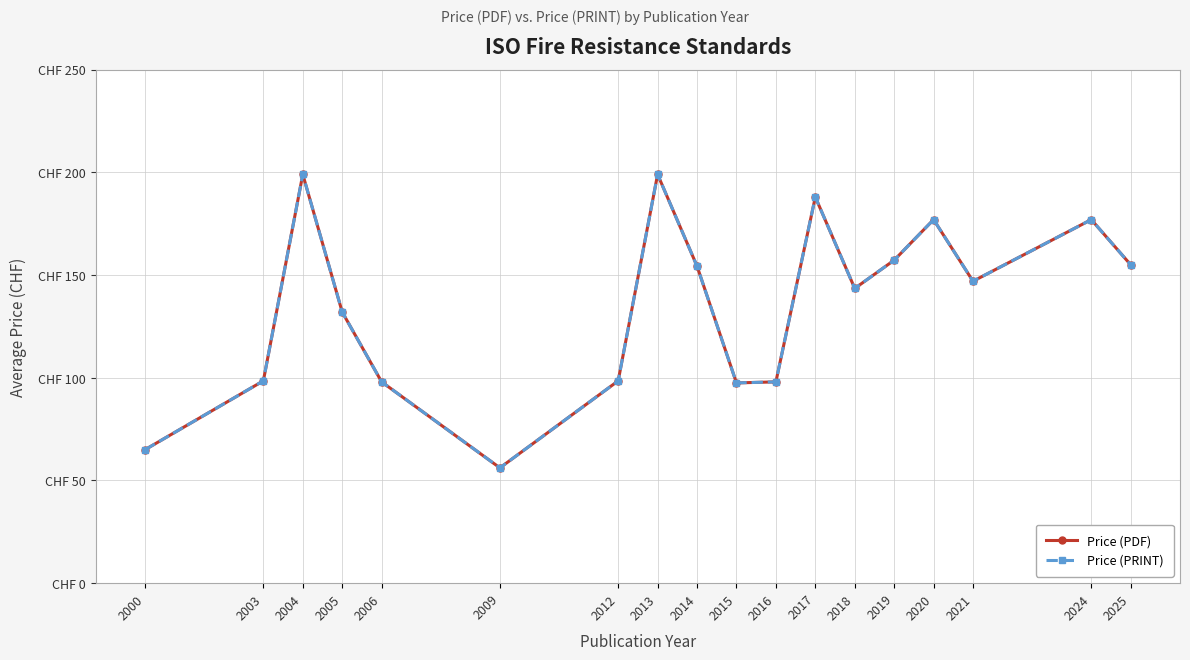

Does the chart have visible grid lines?

Yes